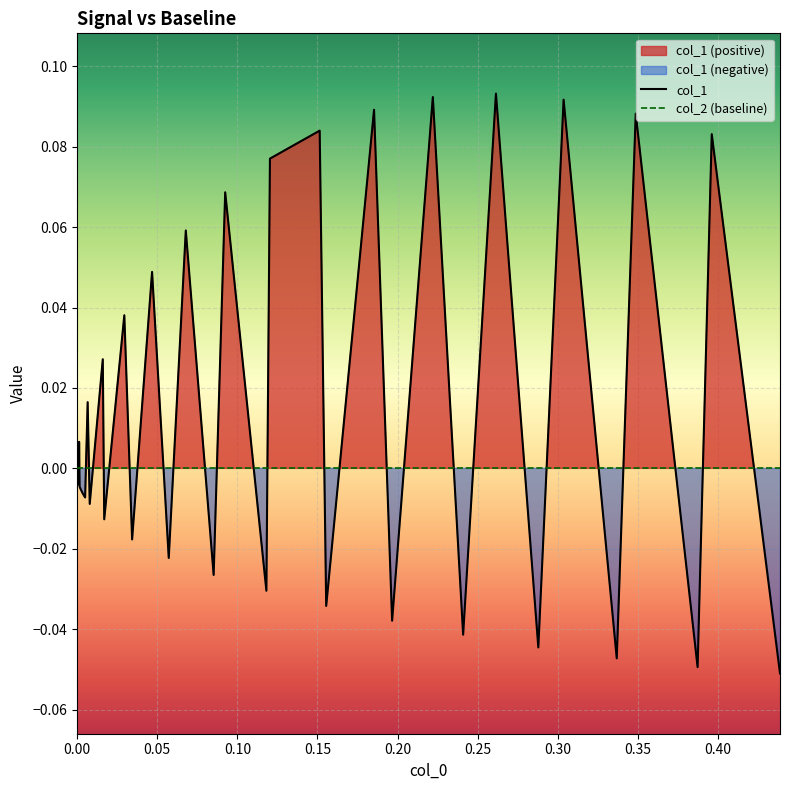

Reading left to right, extract all data points from this chart.

0.0	0.0	-0.0	-0.0	-0.0	0.0	-0.0	-0.0	0.0	-0.0	-0.0	-0.0	-0.0	0.0	-0.0	0.0	-0.0	0.0	-0.0	0.0	-0.0	0.1	-0.0	0.1	-0.0	0.1	0.1	-0.0	0.1	-0.0	0.1	-0.0	0.1	-0.0	0.1	-0.0	0.1	-0.0	0.1	-0.1